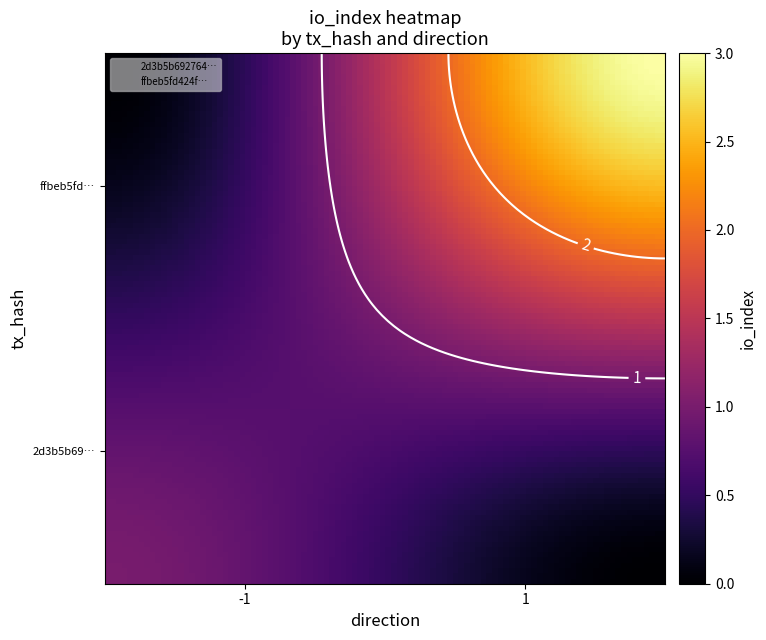

The value of 2d3b5b6927646ba5e305eb8cdf17d71e49fd11b at direction is -1. True or false?

False